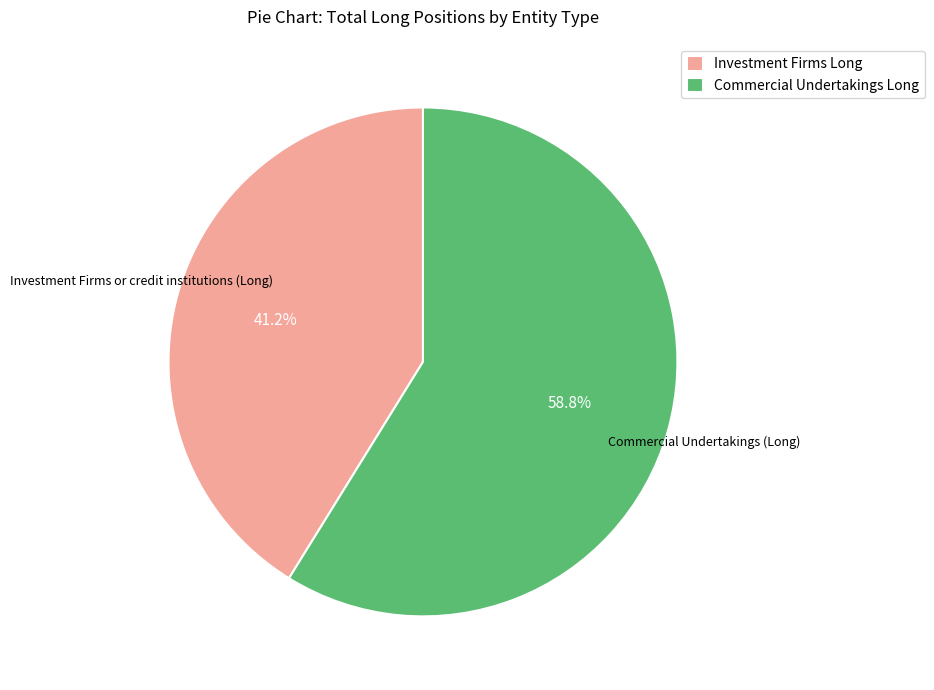

Approximately how many times larger is the value at Commercial Undertakings Long compared to Investment Firms Long?

1.4